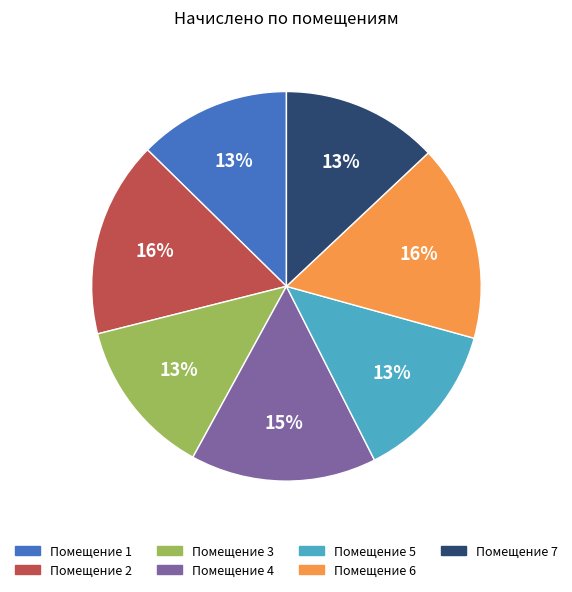

To the nearest percent, what is the average slice percentage?

14%